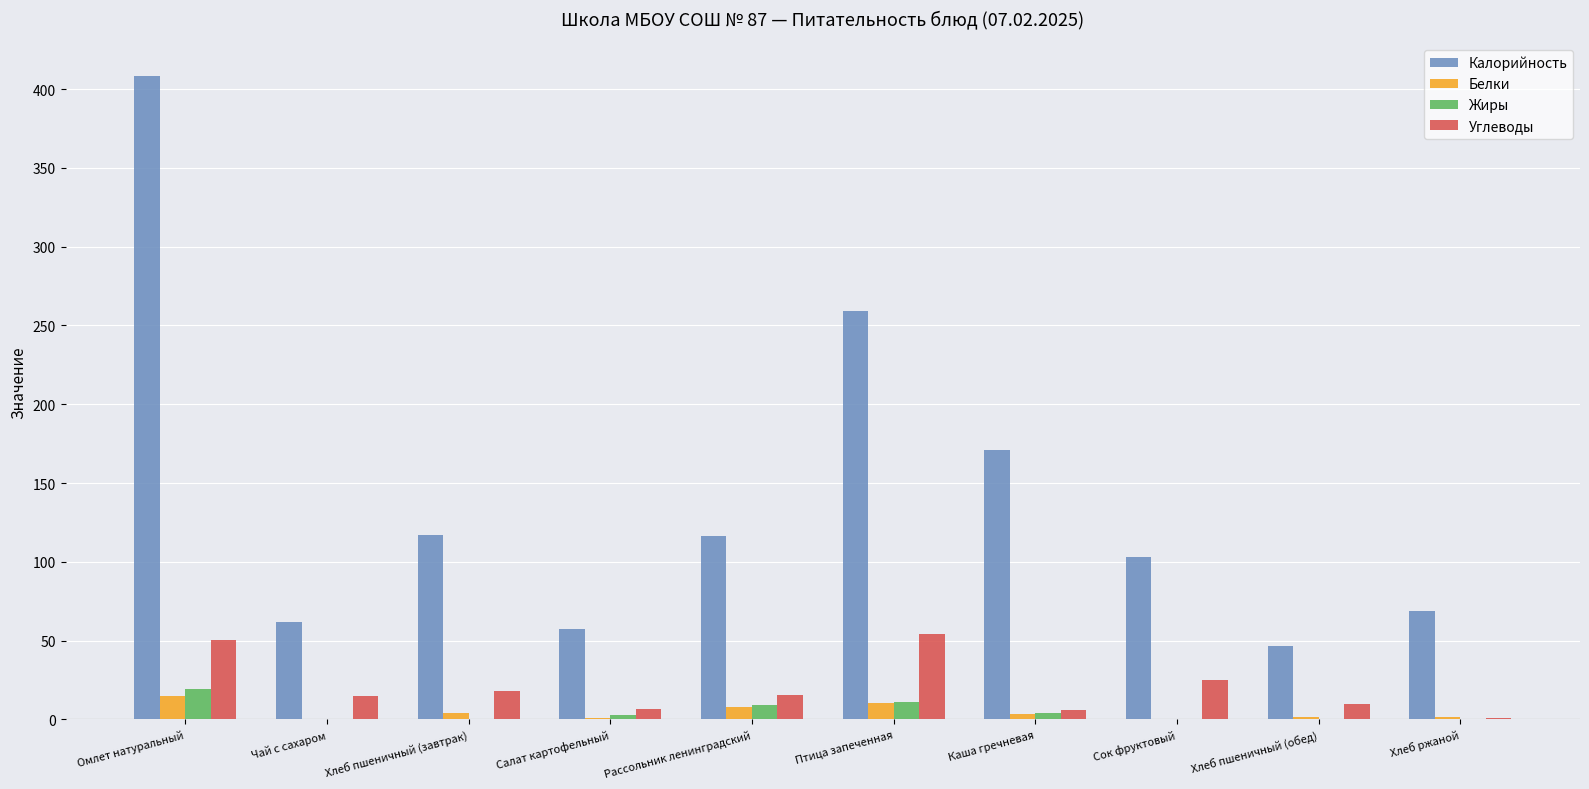

What is the sum of all Углеводы values?

201.0